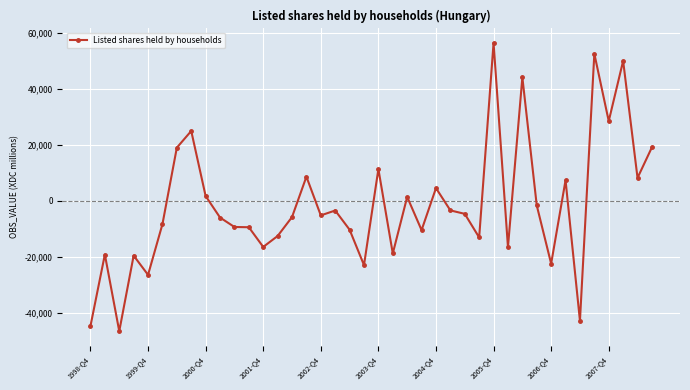

Count the number of values greater than -5195.

19